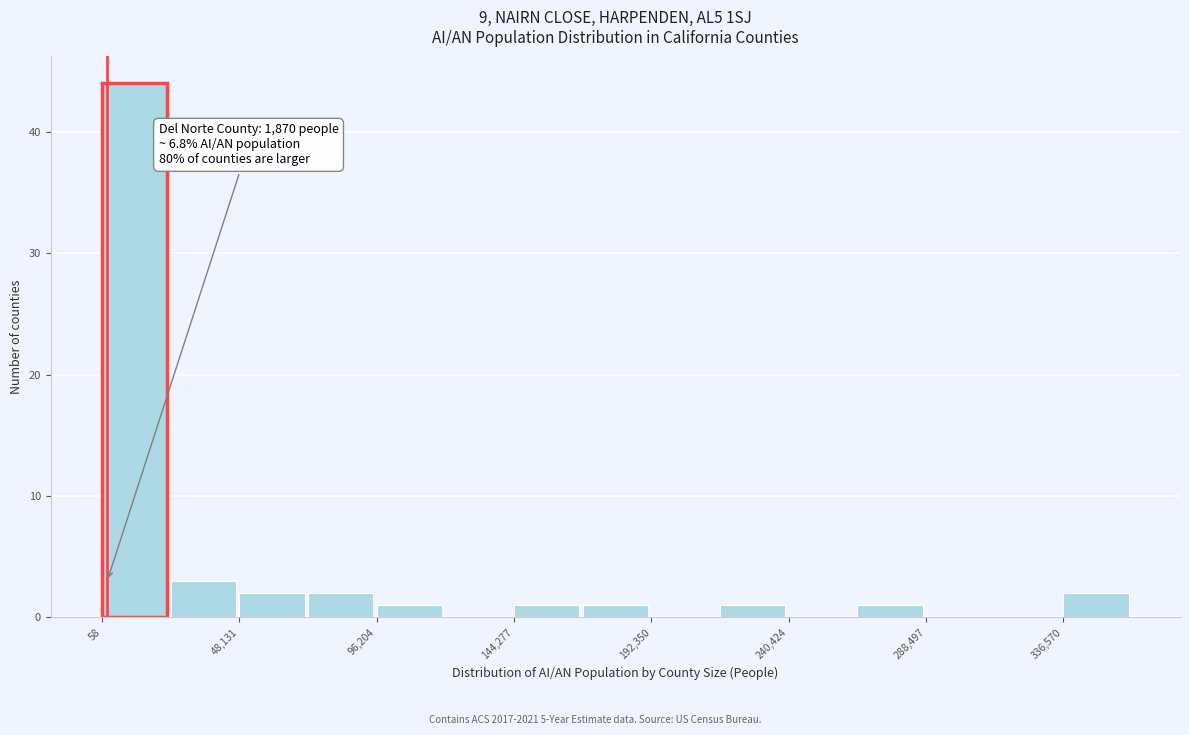

Which range on the x-axis has the tallest bar?

0 to 25000